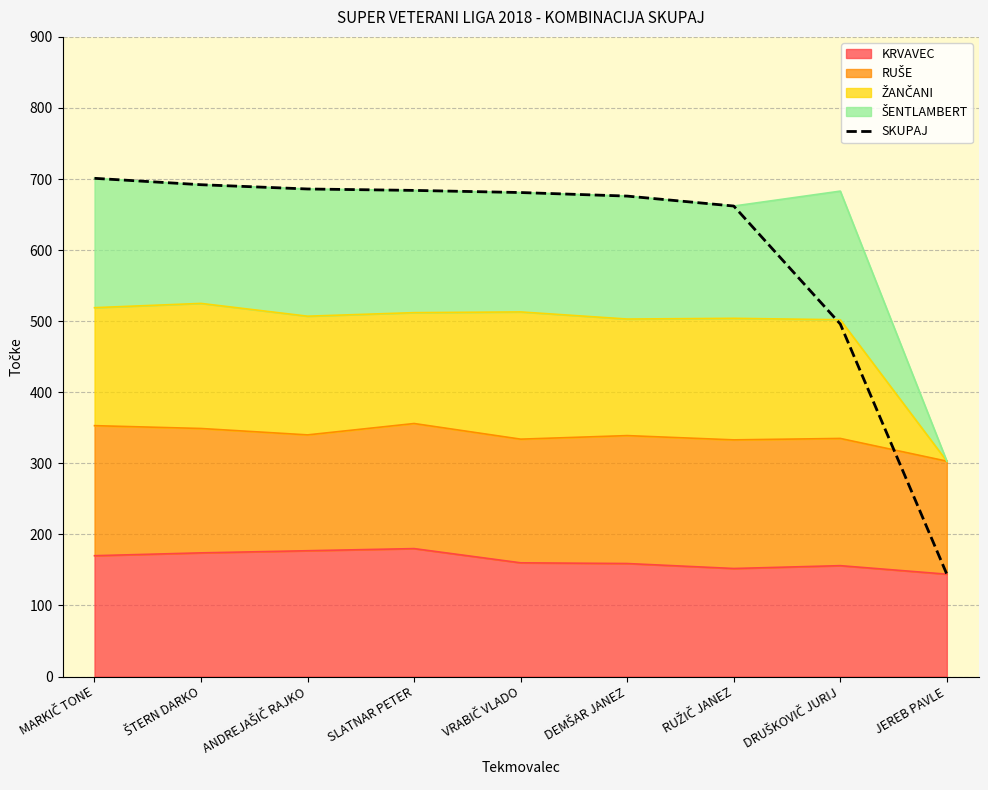

Which label corresponds to the smallest value in the chart?

JEREB PAVLE